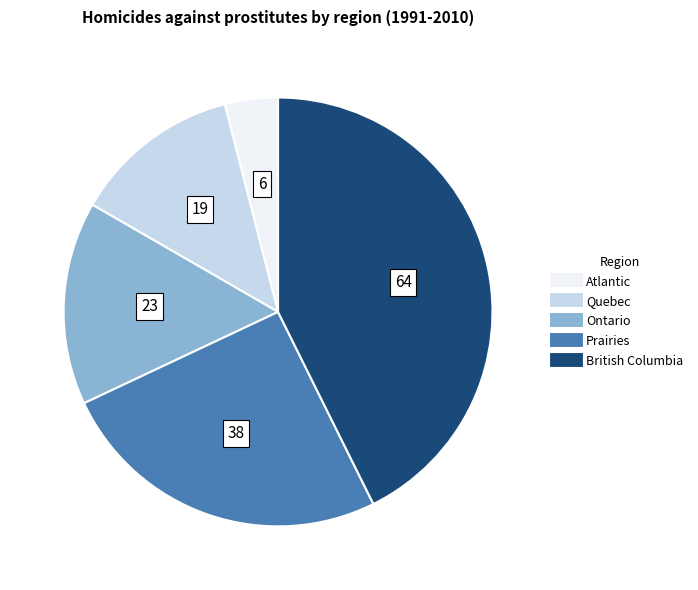

Which slice is the largest?

British Columbia